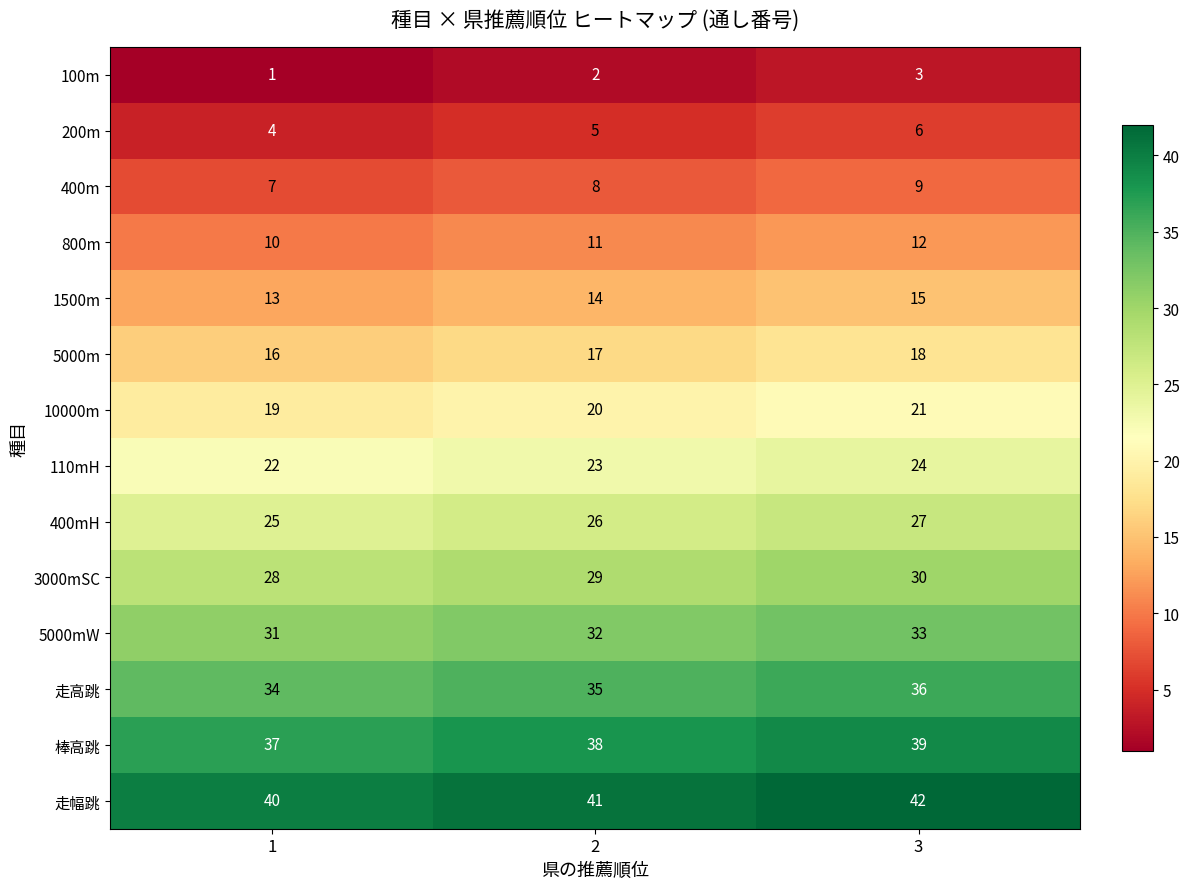

Which series has the largest total across all categories?

走幅跳